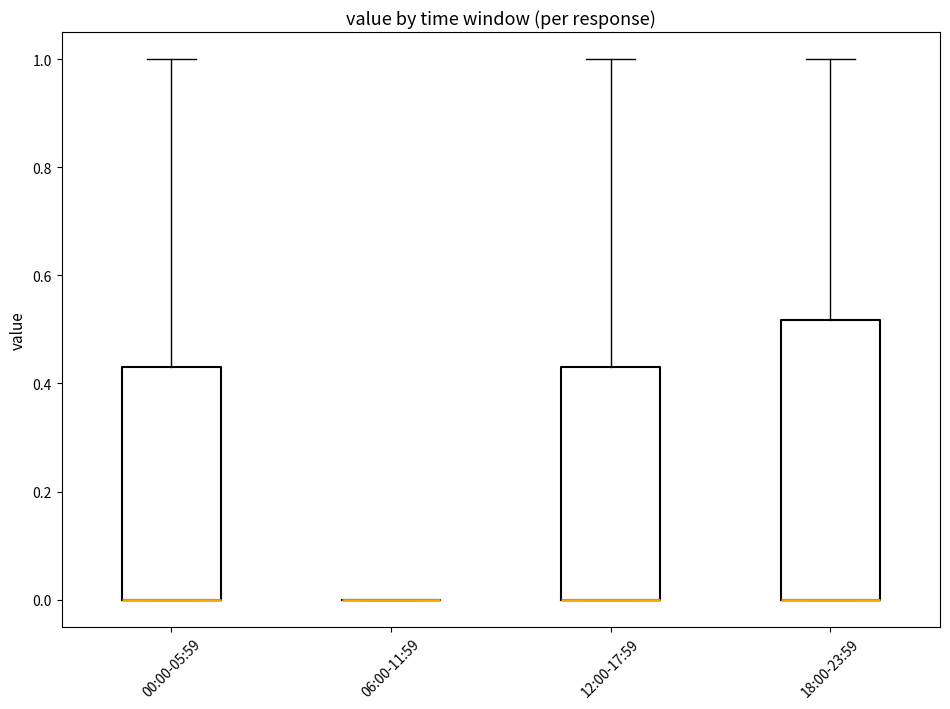

Reading left to right, transcribe this box plot: for each box, give where its median line is, the range the box spans, and where its two whiskers end, as read against the y-axis. The values are not printed on the chart, so give them approximately, as read against the axis.

00:00-05:59: median 0.00 (drawn on the box's lower edge), box 0.00 to 0.44, whiskers 0.00 to 1.00
06:00-11:59: box collapsed to a line at 0.00, whiskers 0.00 to 0.00
12:00-17:59: median 0.00 (drawn on the box's lower edge), box 0.00 to 0.44, whiskers 0.00 to 1.00
18:00-23:59: median 0.00 (drawn on the box's lower edge), box 0.00 to 0.52, whiskers 0.00 to 1.00